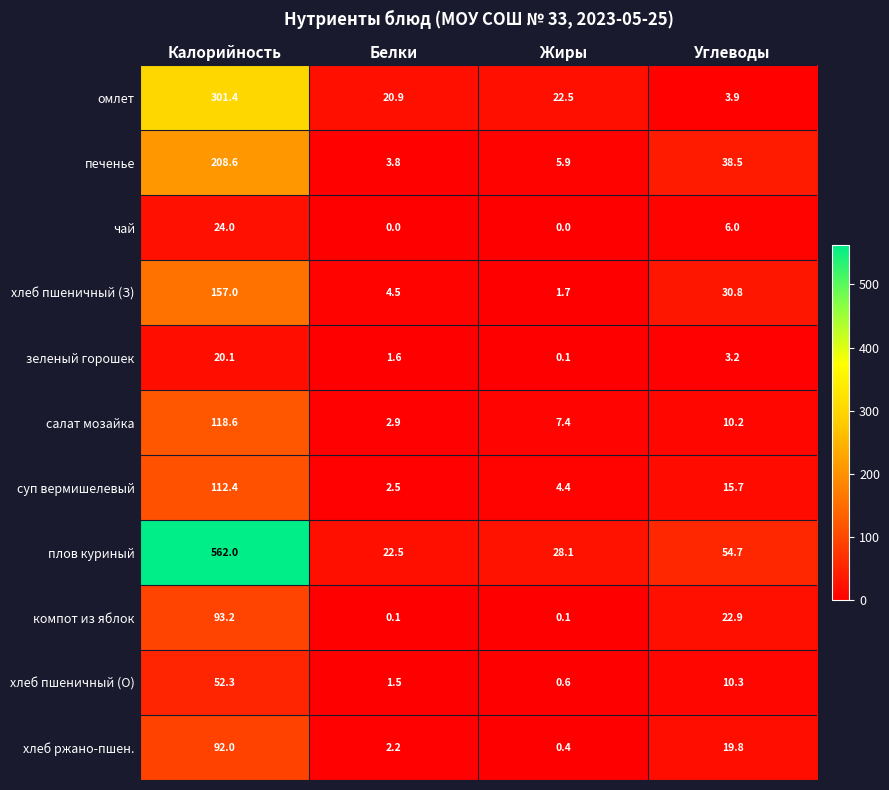

What is the maximum value shown in the chart?

562.0